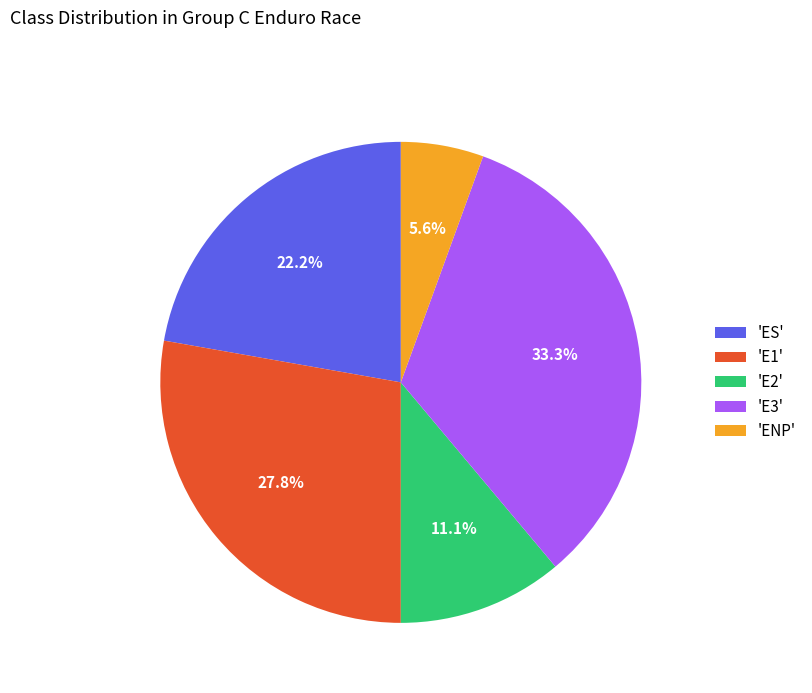

Is there a majority slice in this chart?

No